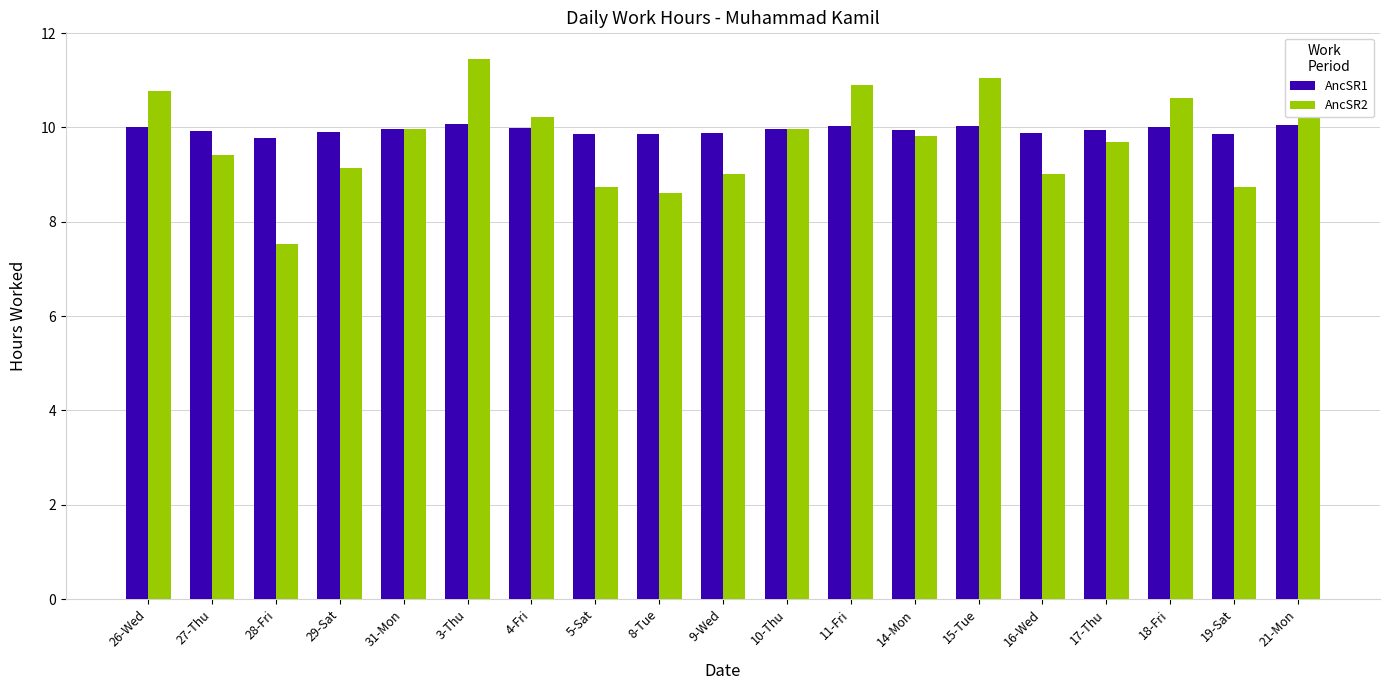

Reading left to right, what are all the values shown in this chart?

AncSR1: 10.0	9.9	9.8	9.9	10.0	10.1	10.0	9.9	9.9	9.9	10.0	10.0	9.9	10.0	9.9	9.9	10.0	9.9	10.1
AncSR2: 10.8	9.4	7.5	9.2	10.0	11.4	10.2	8.7	8.6	9.0	10.0	10.9	9.8	11.0	9.0	9.7	10.6	8.7	11.2